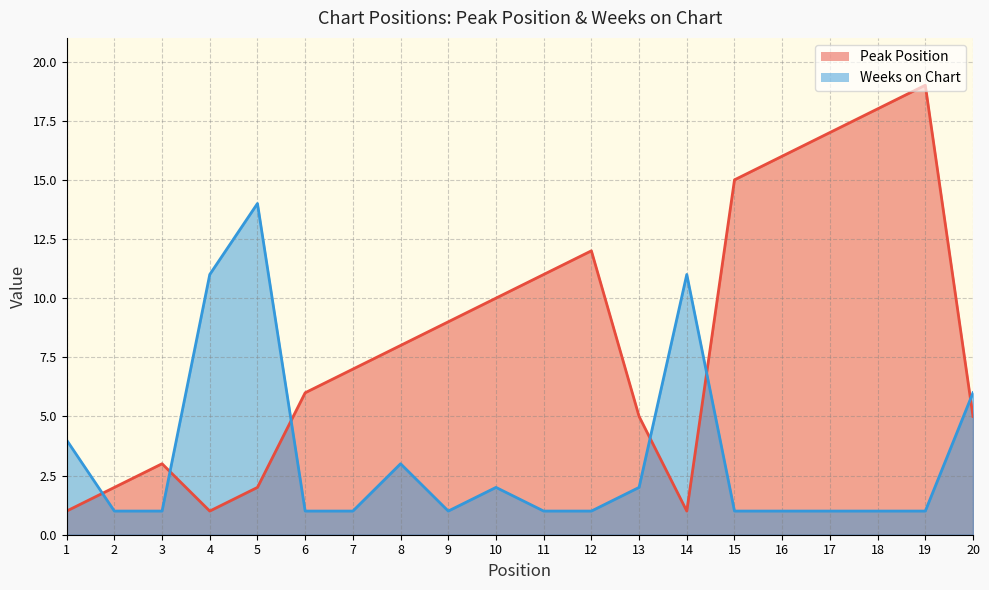

At which category does Peak Position reach its first local peak?

3